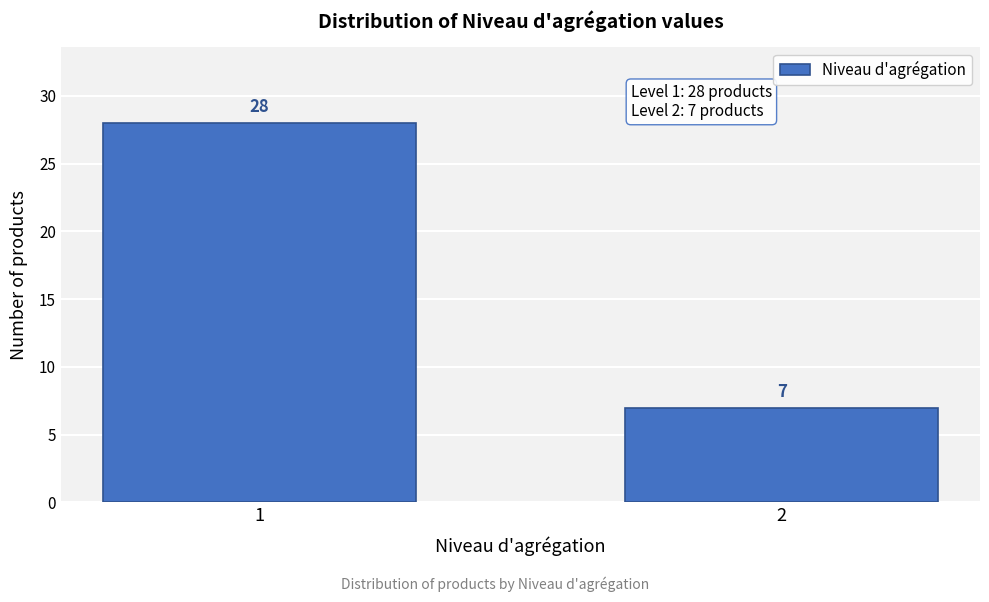

Reading right to left, list all the values displayed in this chart.

7	28